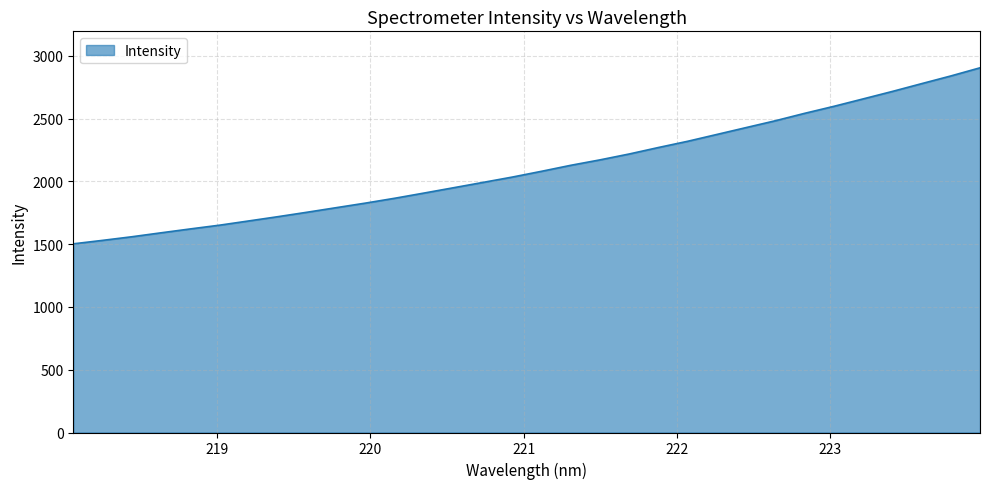

What is the maximum value shown in the chart?

2903.8